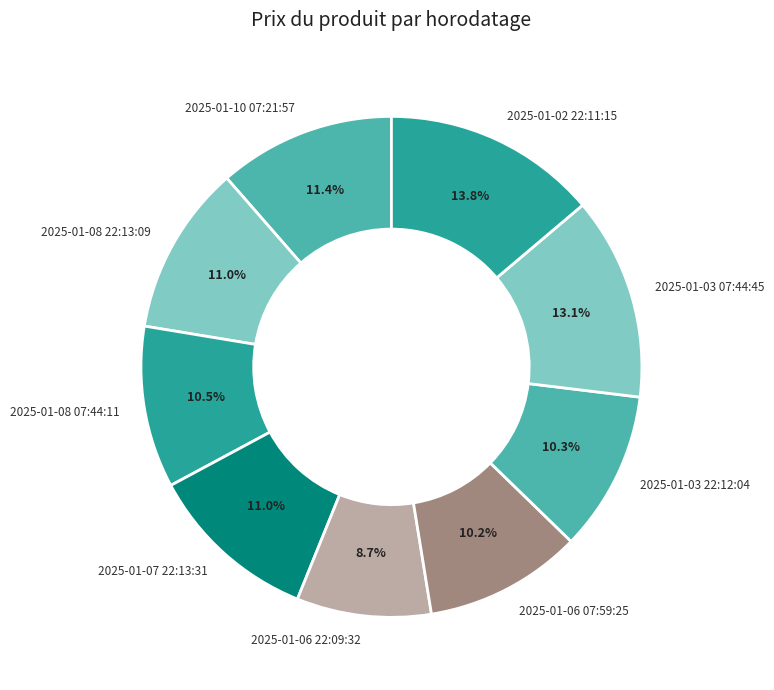

What is the ratio of the value at 2025-01-06 07:59:25 to the value at 2025-01-02 22:11:15?

0.7